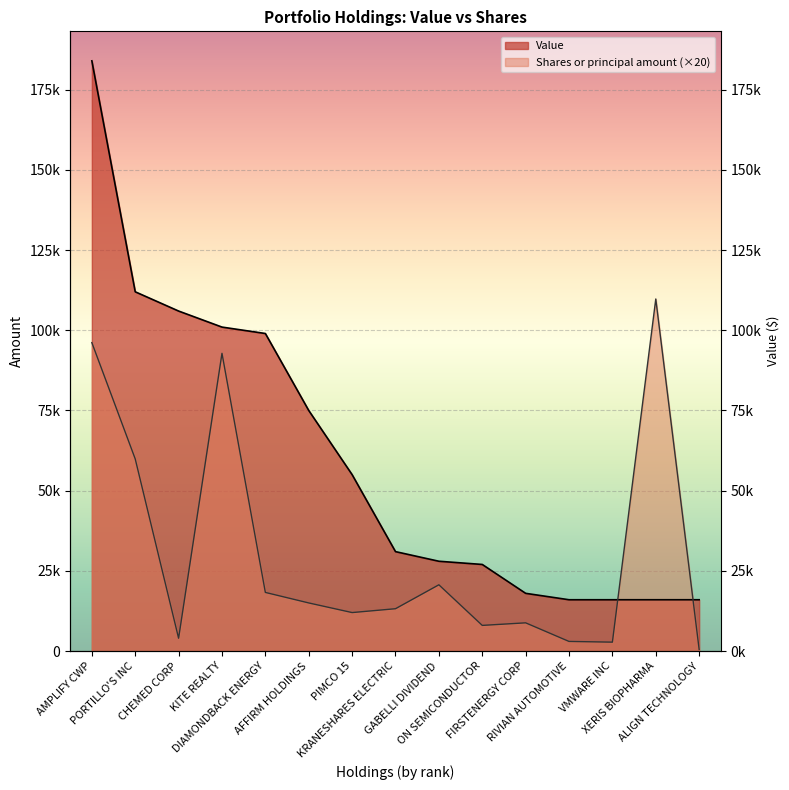

In Shares or principal amount, how many points are higher than both neighbors (excluding endpoints)?

4